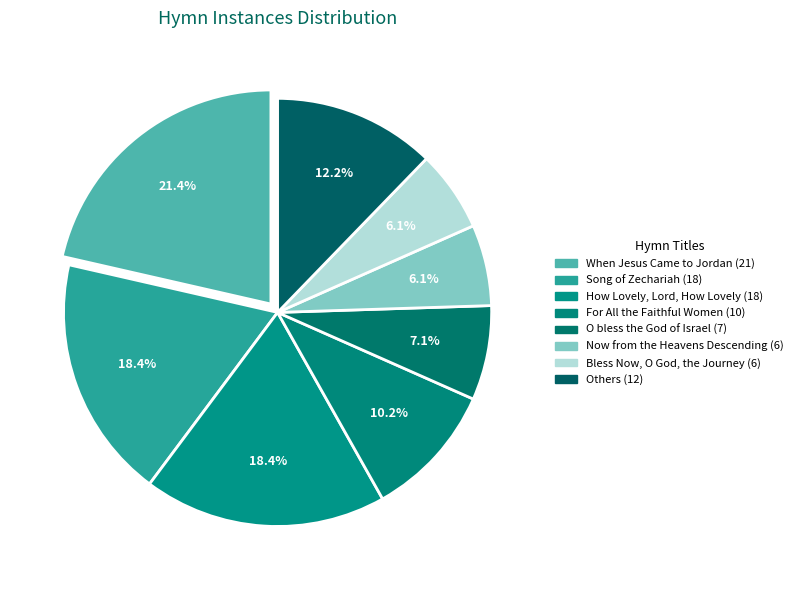

Is there any slice that represents more than half of the pie?

No